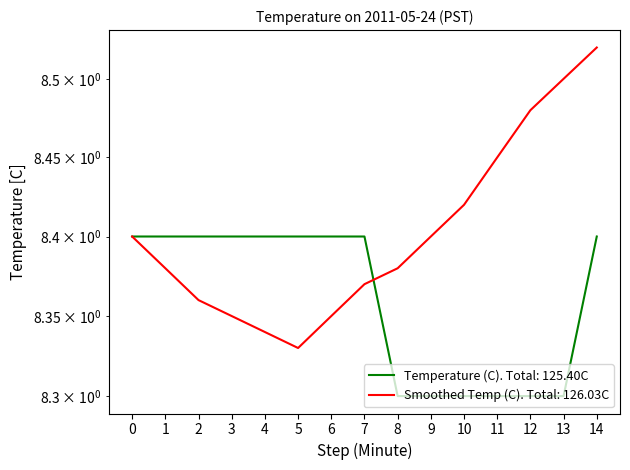

What is the difference between the highest and lowest values at 10?

0.1